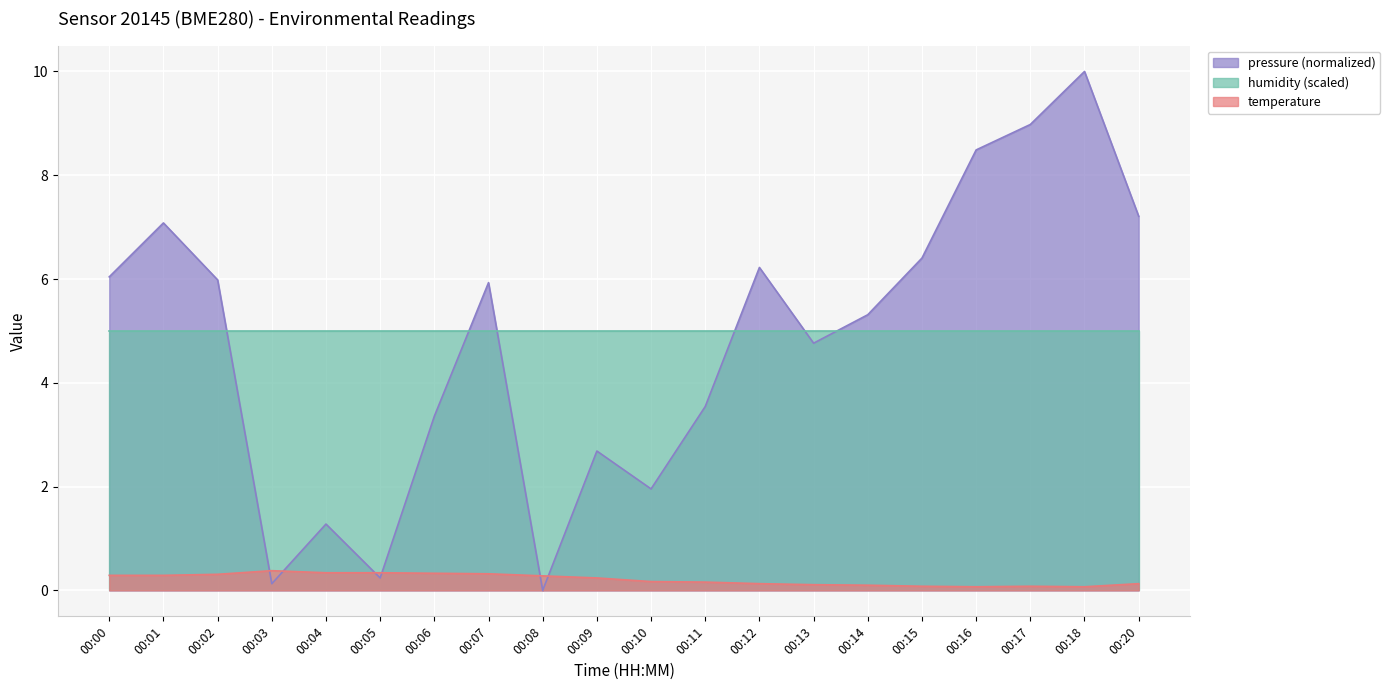

How many series are shown in this chart?

3